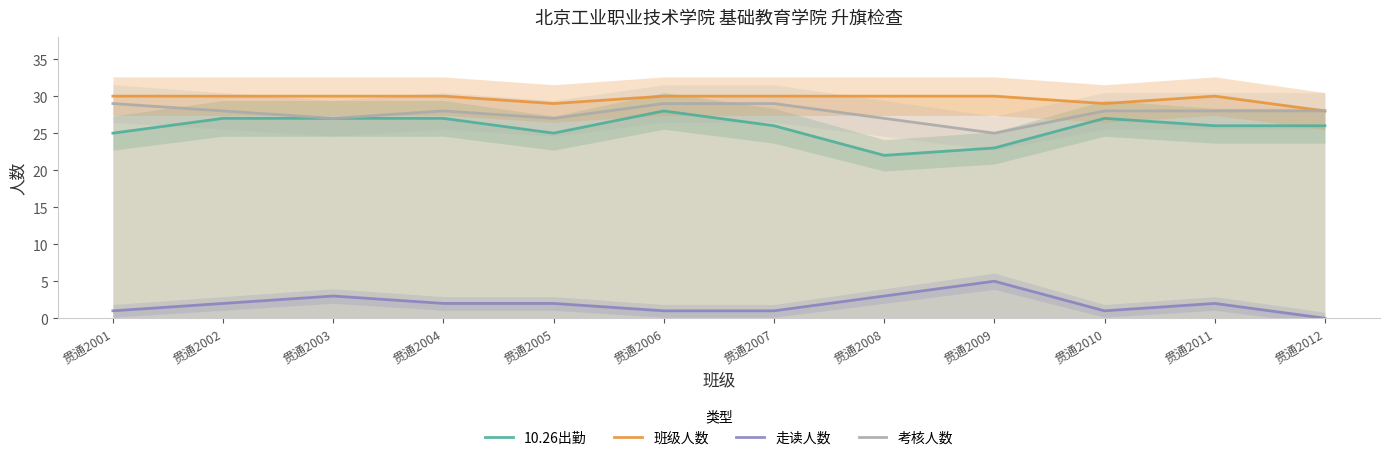

What is the maximum value for 考核人数?

29